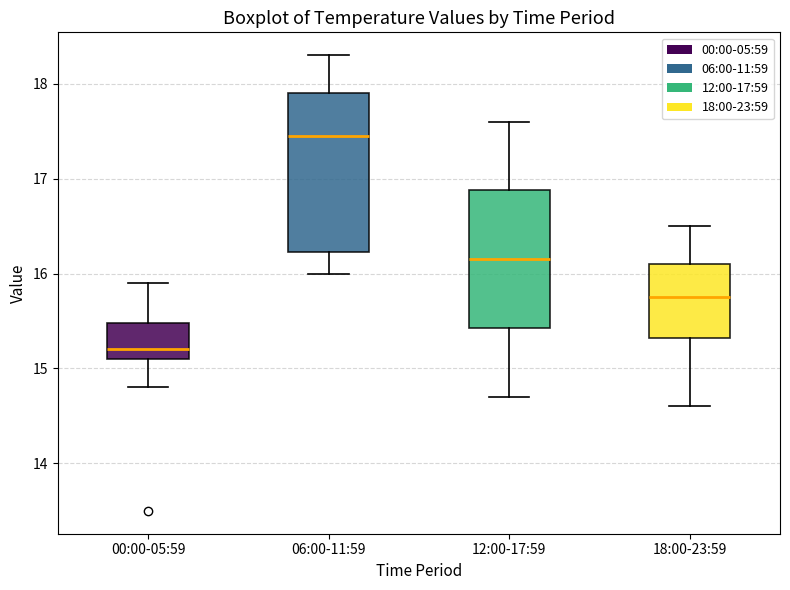

Reading left to right, read every box against the y-axis: the position of its median line, the range the box covers, and the ends of its whiskers. The values are not printed on the chart, so give them approximately, as read against the axis.

00:00-05:59: median 15.2, box 15.1 to 15.5, whiskers 14.8 to 15.9
06:00-11:59: median 17.5, box 16.2 to 17.9, whiskers 16.0 to 18.3
12:00-17:59: median 16.2, box 15.4 to 16.9, whiskers 14.7 to 17.6
18:00-23:59: median 15.8, box 15.3 to 16.1, whiskers 14.6 to 16.5